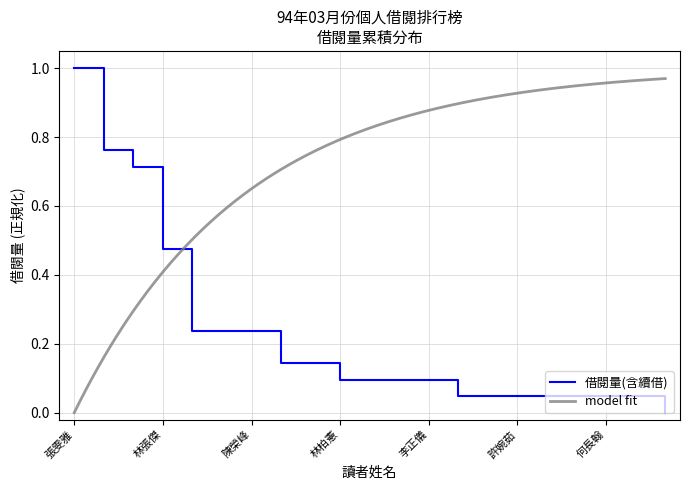

Reading left to right, transcribe all the data shown in this chart.

張雯雅=1.0	洪哲勝=0.8	張涵淩=0.7	林張傑=0.5	陳逸任=0.2	湯雅馨=0.2	陳榮峰=0.2	曾聖幃=0.1	楊偉儒=0.1	林柏憲=0.1	張鈥熒=0.1	吳慧茵=0.1	李正儀=0.1	林英杰=0.0	張俊欽=0.0	許婉茹=0.0	陳嘉杭=0.0	蘇文重=0.0	何長翰=0.0	張東川=0.0	林玉菁=0.0